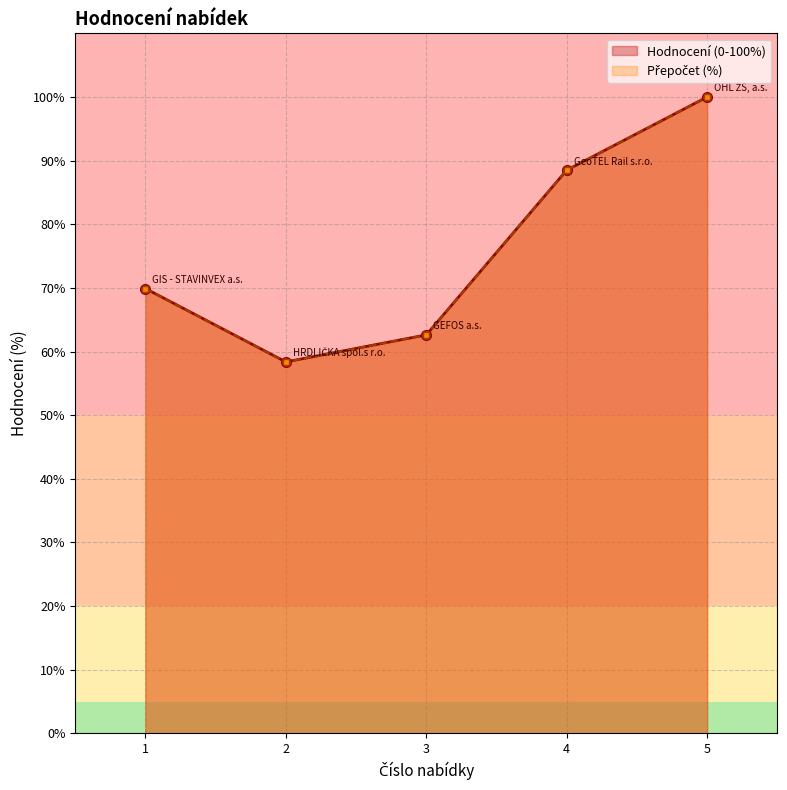

What is the smallest value displayed?

58.4